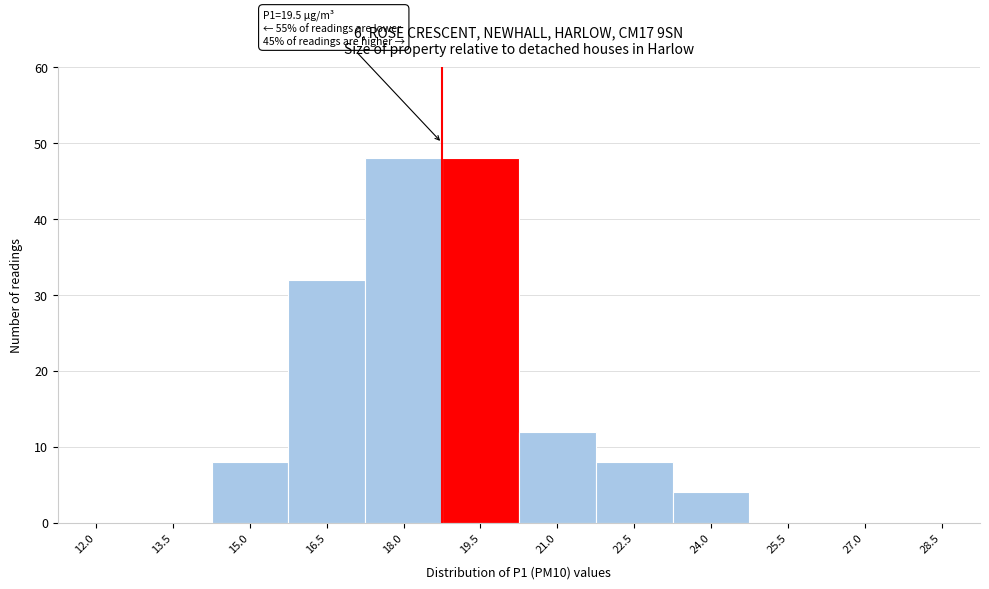

Reading left to right, transcribe all the data shown in this chart.

12.0=0	13.5=0	15.0=8	16.5=32	18.0=48	19.5=48	21.0=12	22.5=8	24.0=4	25.5=0	27.0=0	28.5=0